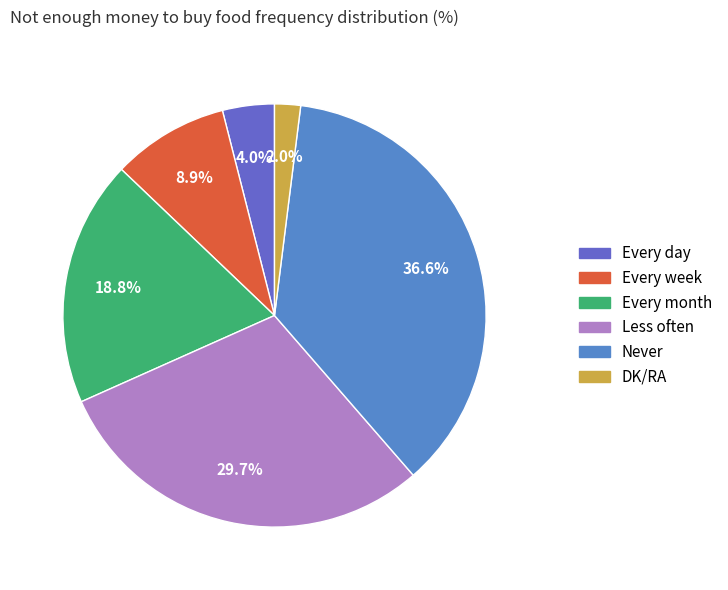

To the nearest percent, what percentage of the pie is Less often?

30%